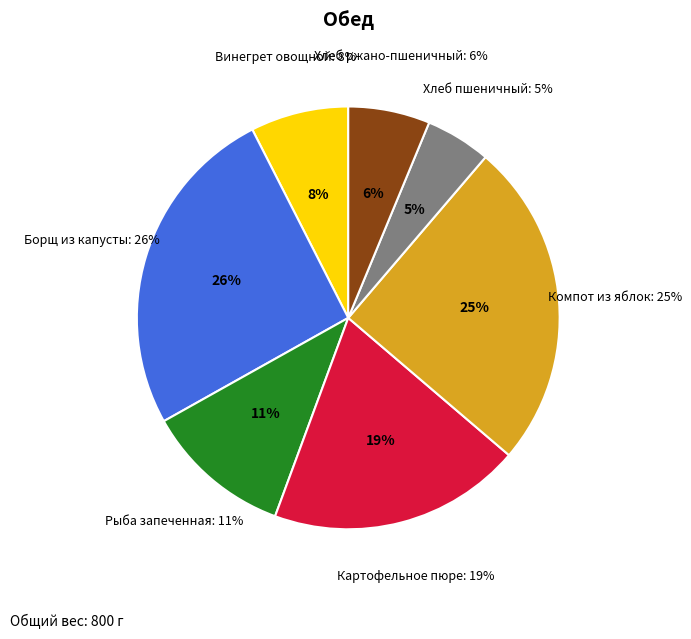

Which category has the biggest portion of the pie?

Борщ из капусты